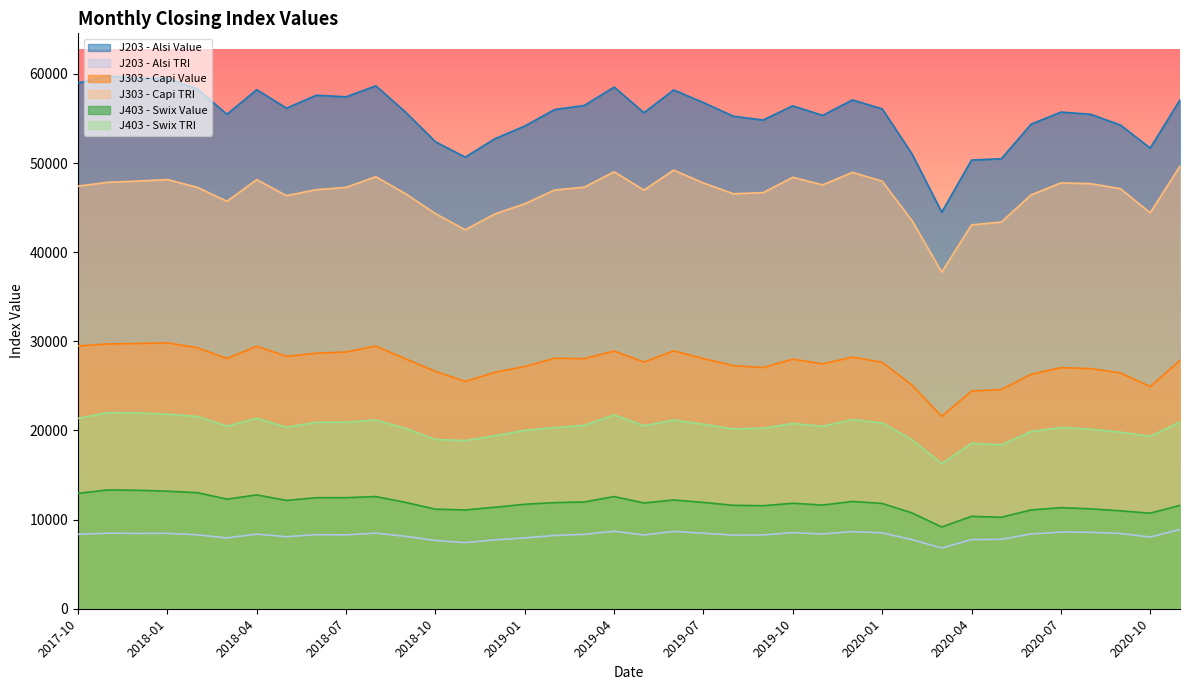

Which series has the largest range (max minus min)?

J203 - Alsi Value